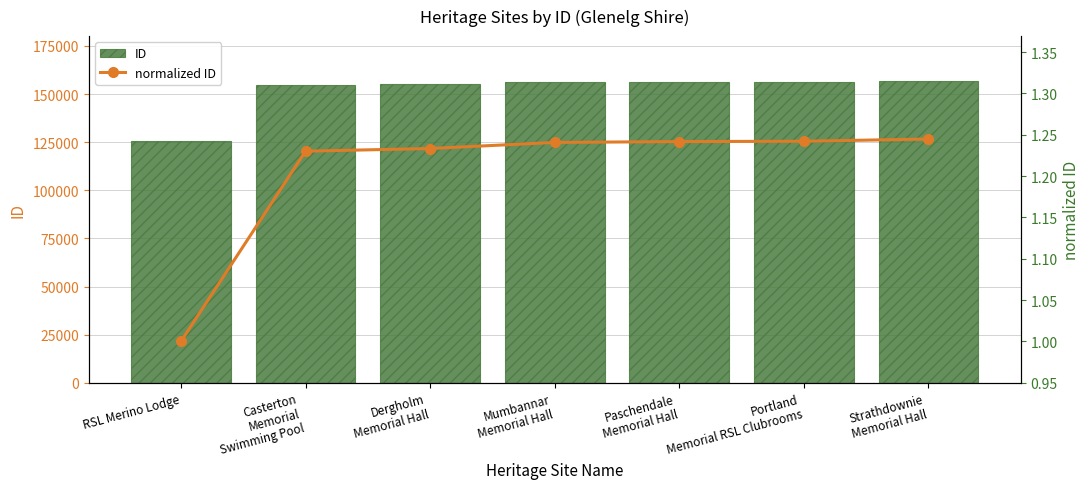

What is the highest value of the ID series?

156627.0